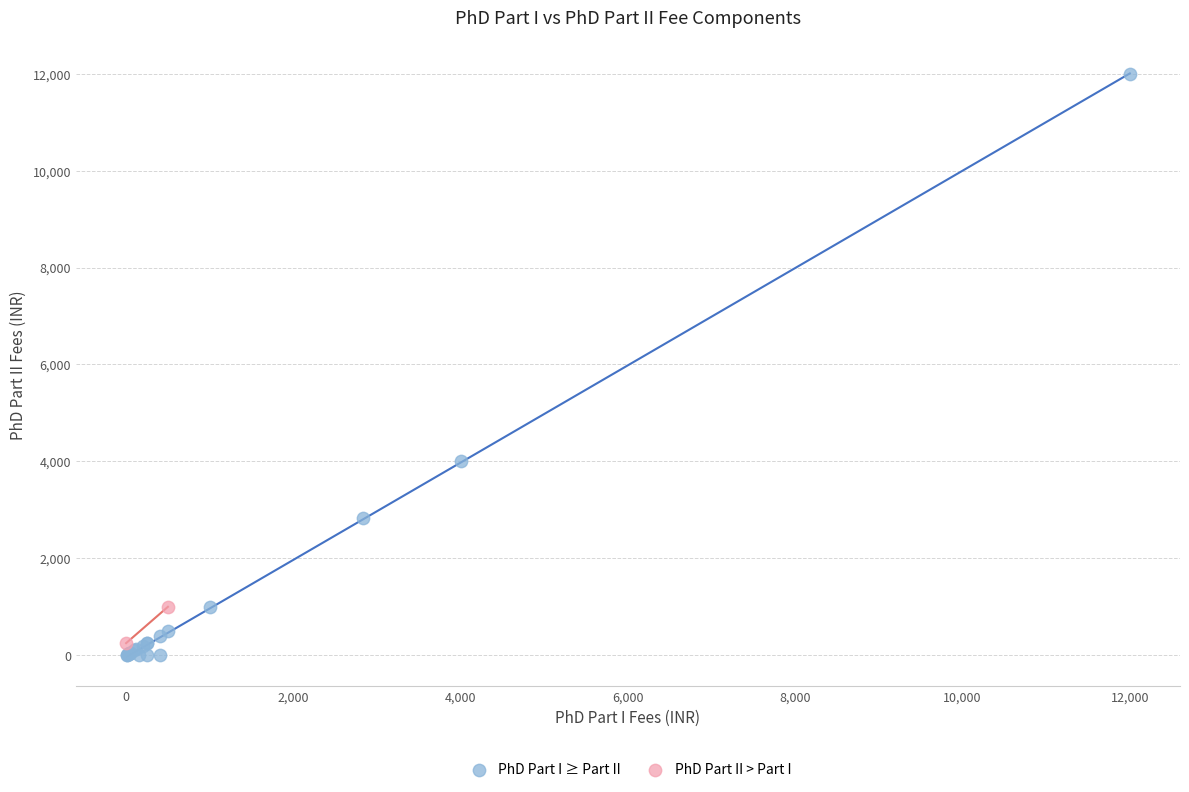

What are all the series names shown in the legend?

PhD Part I ≥ Part II, PhD Part II > Part I